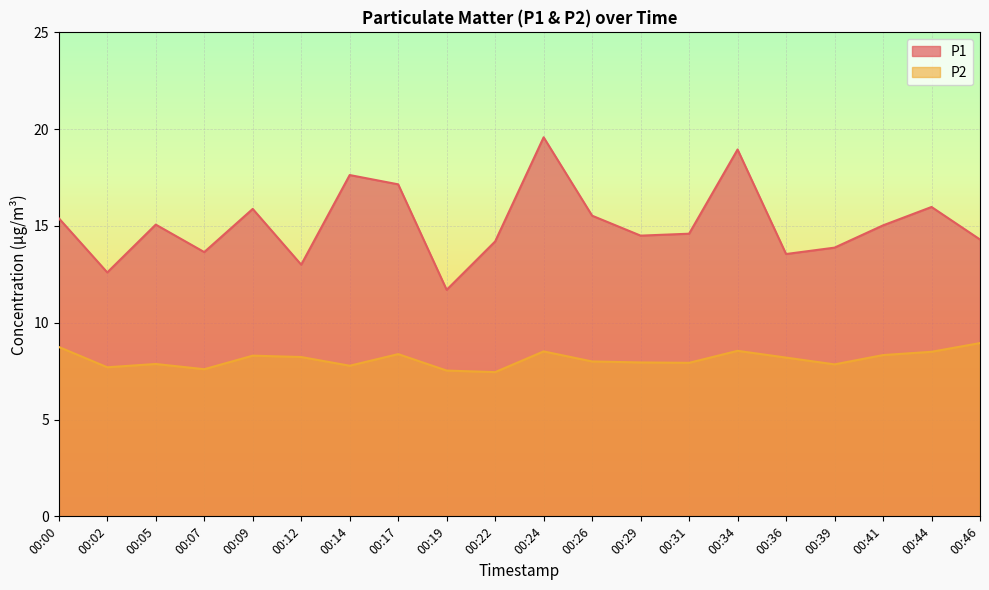

True or false: P2 and P1 intersect in this chart.

False